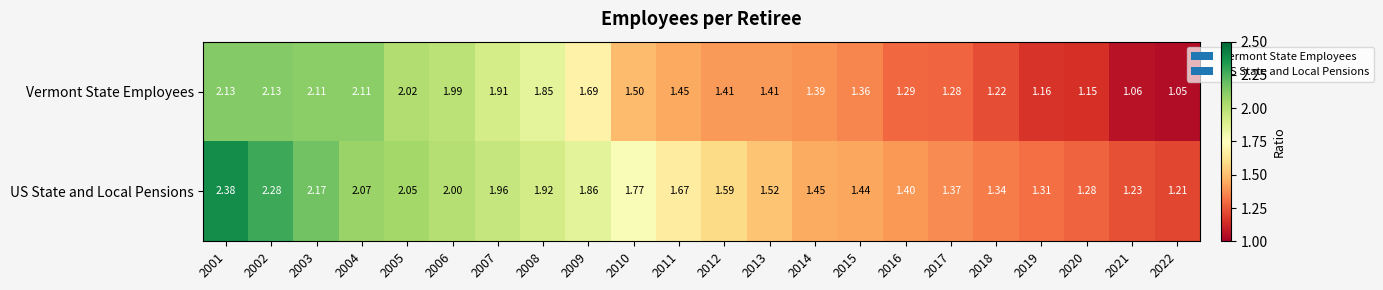

List the series in order of their peak value, lowest first.

Vermont State Employees, US State and Local Pensions